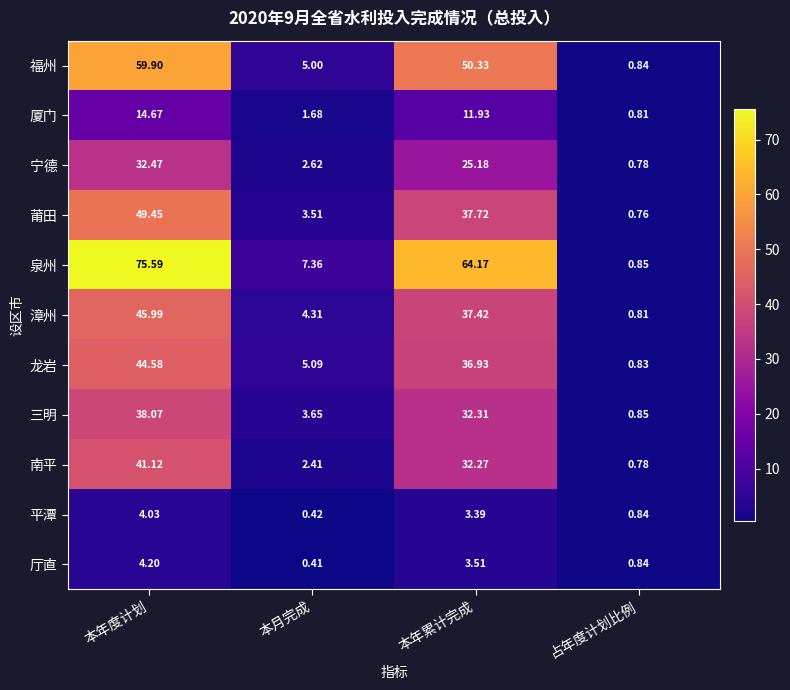

Which series has the largest range (max minus min)?

泉州